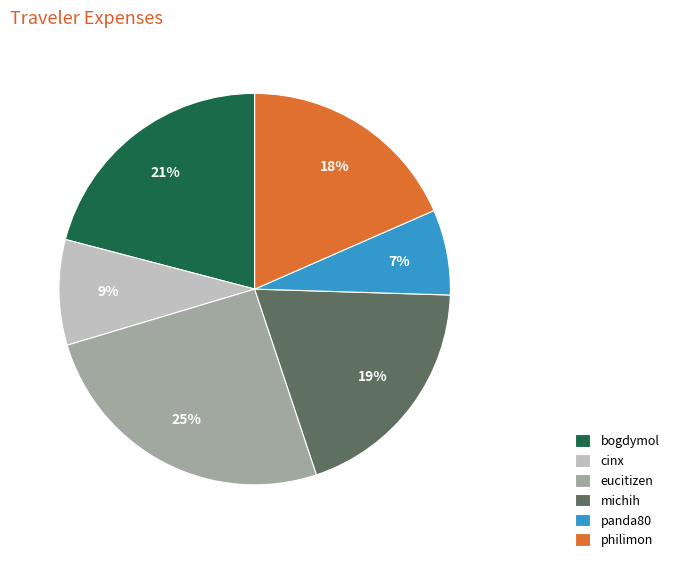

To the nearest percent, what is the average slice percentage?

17%